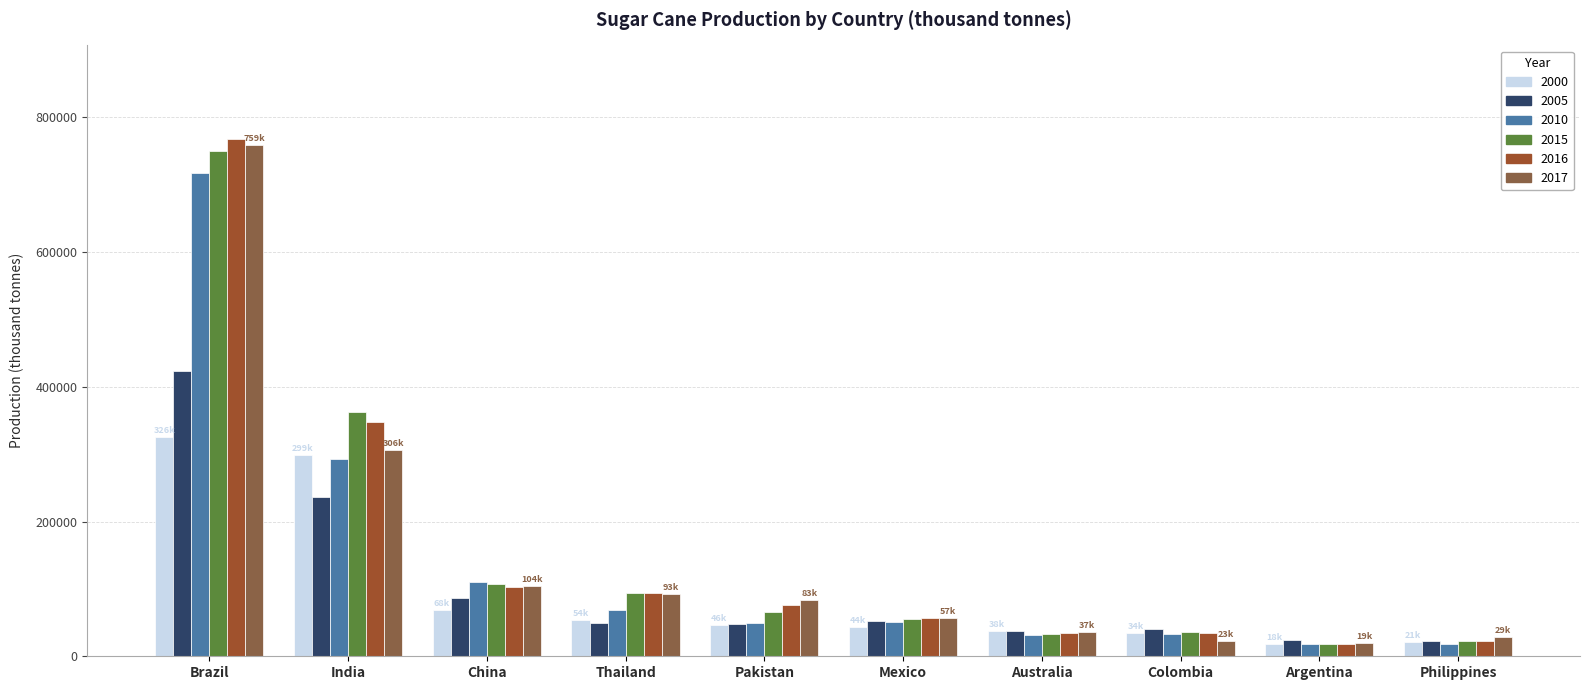

What is the difference between the second highest and minimum values in the 2017 series?

286682.5